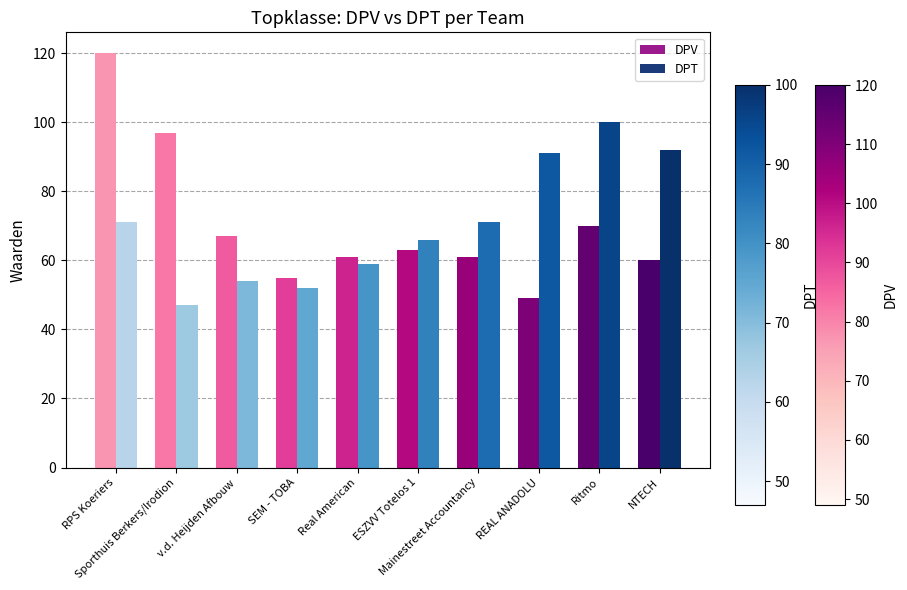

At which category does the chart reach its peak across all series?

RPS Koeriers